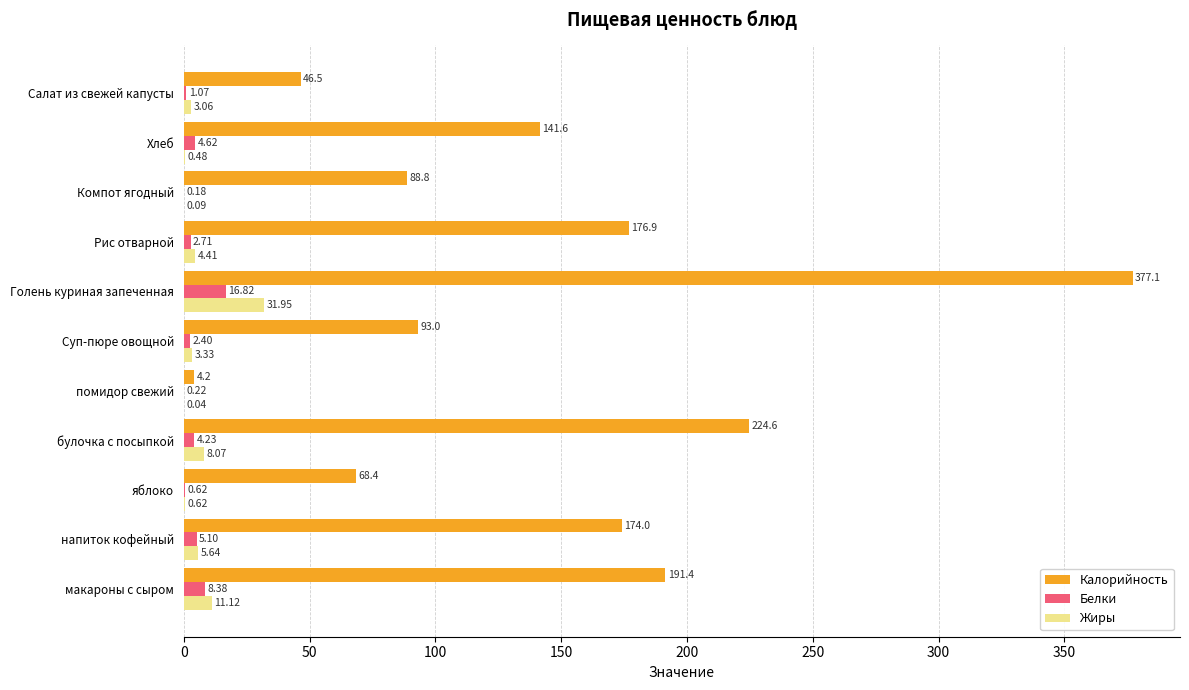

Which series changed the most between яблоко and помидор свежий?

Калорийность